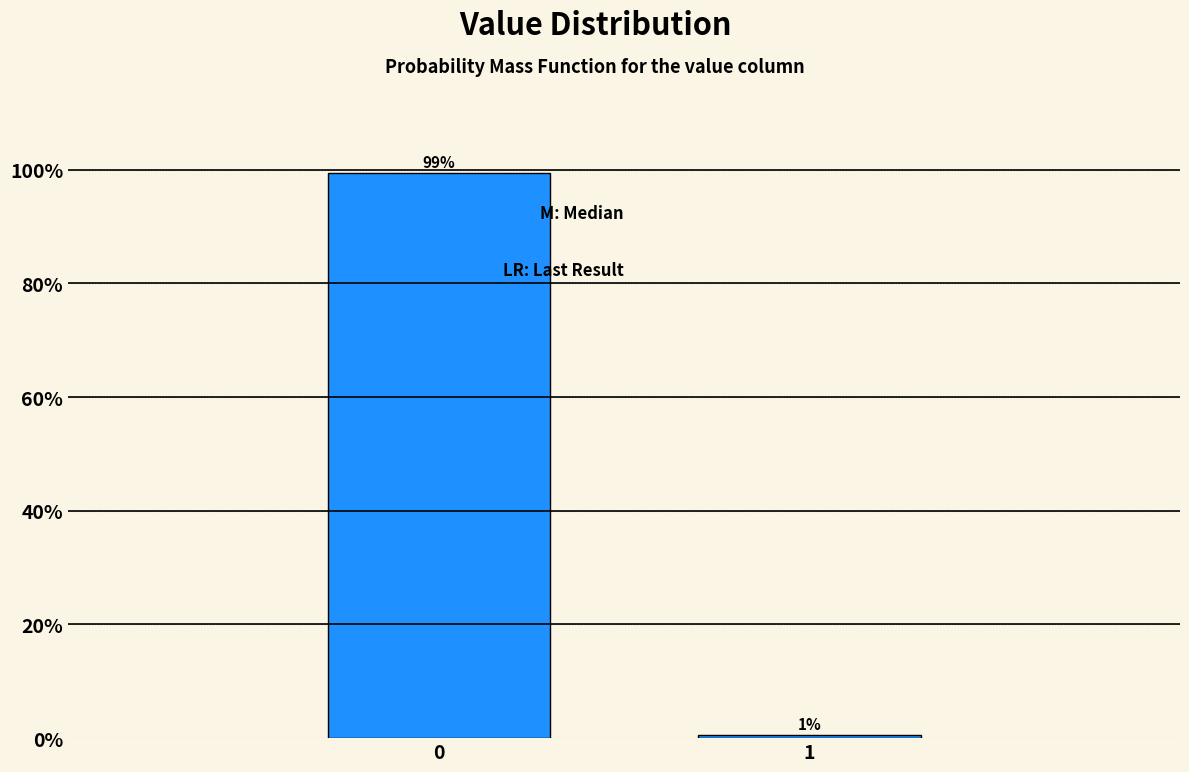

What is the value of the 1st bar from the left?

99.4